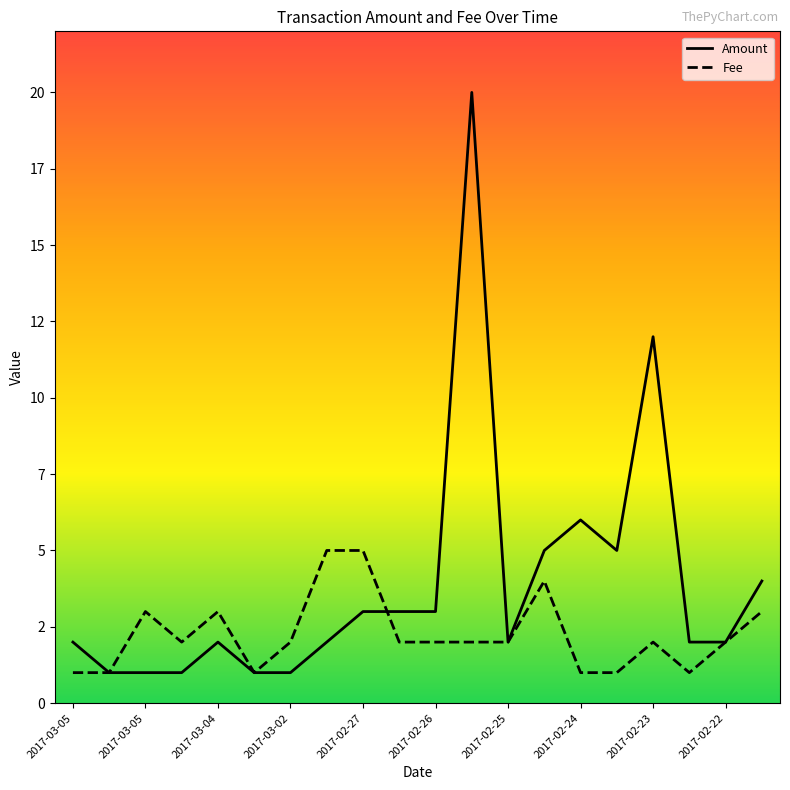

In Amount, how many points are higher than both neighbors (excluding endpoints)?

4